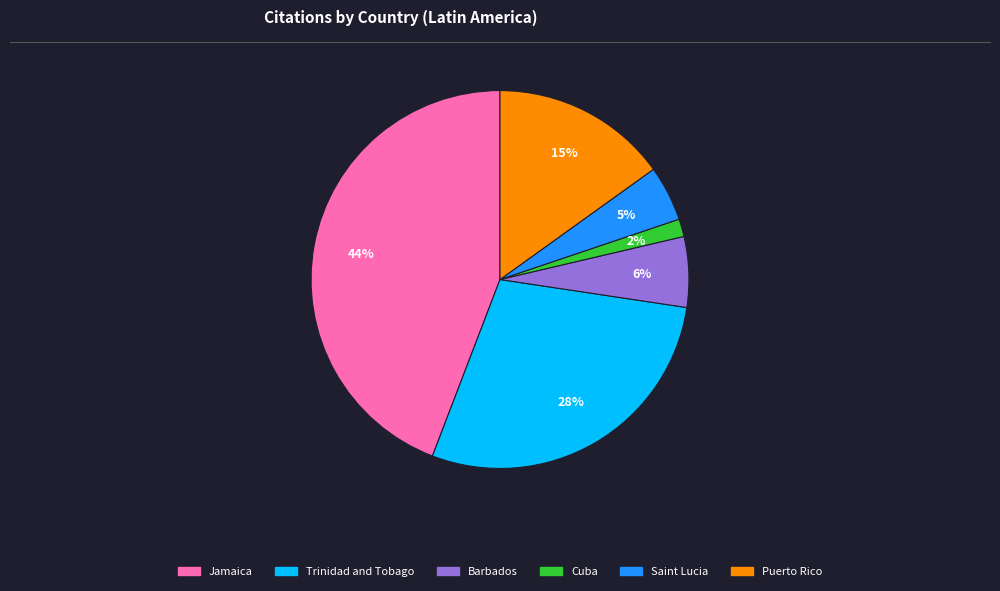

Does Cuba represent more than half of the total?

No